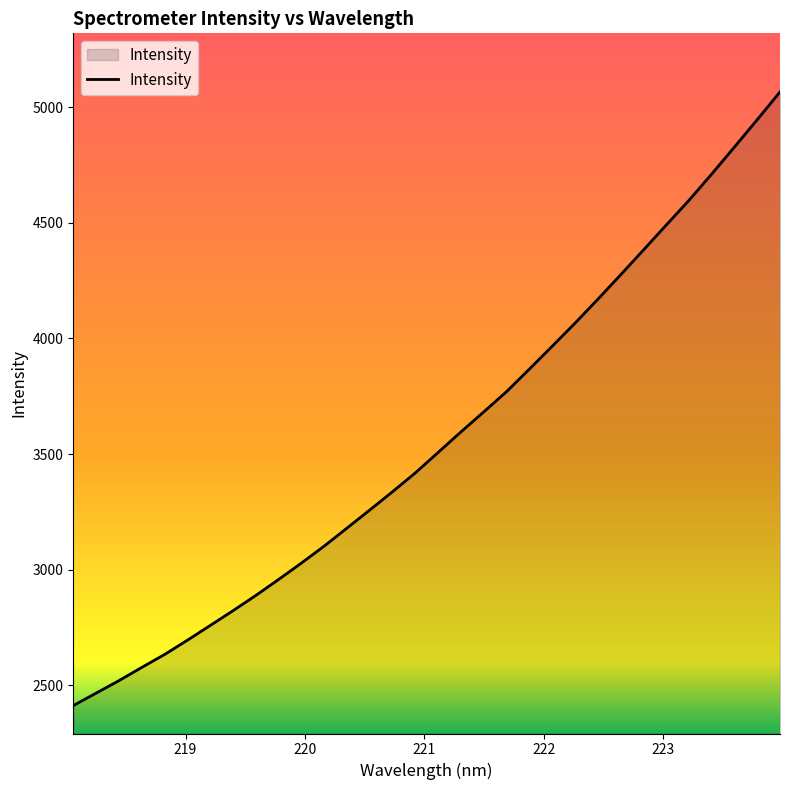

What is the smallest value displayed?

2412.3